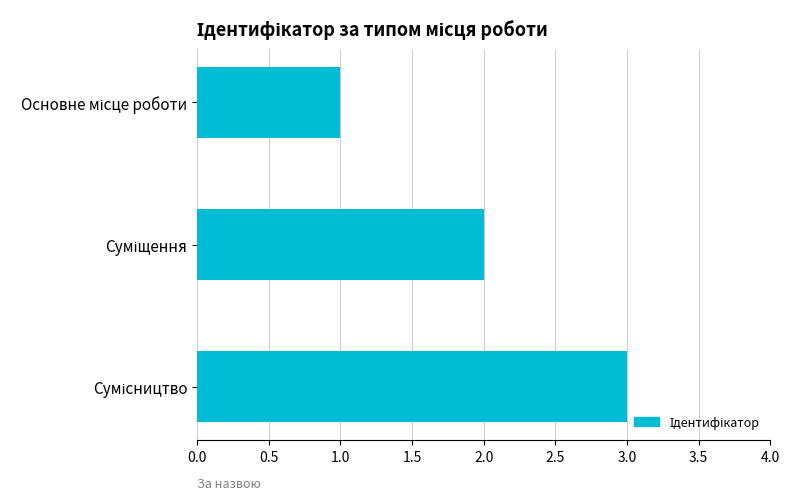

What is the sum of all values?

6